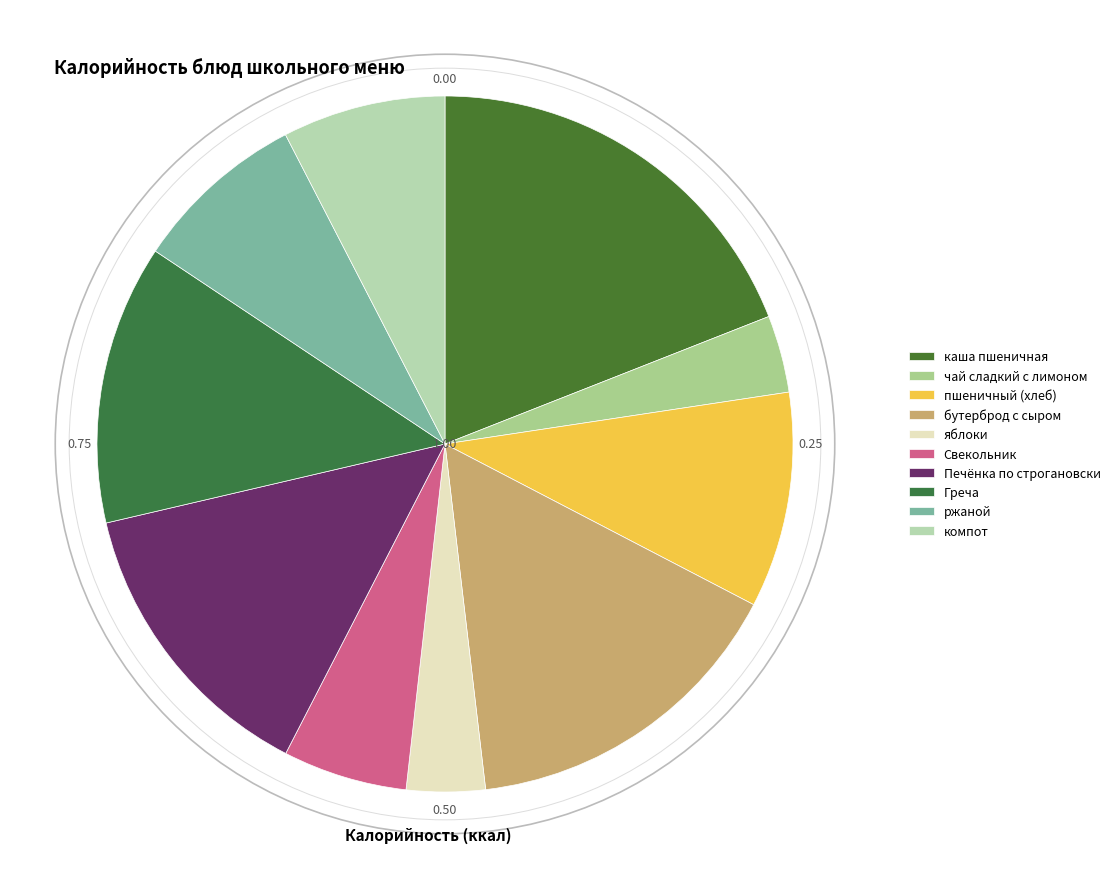

To the nearest percent, what is the average slice percentage?

10%